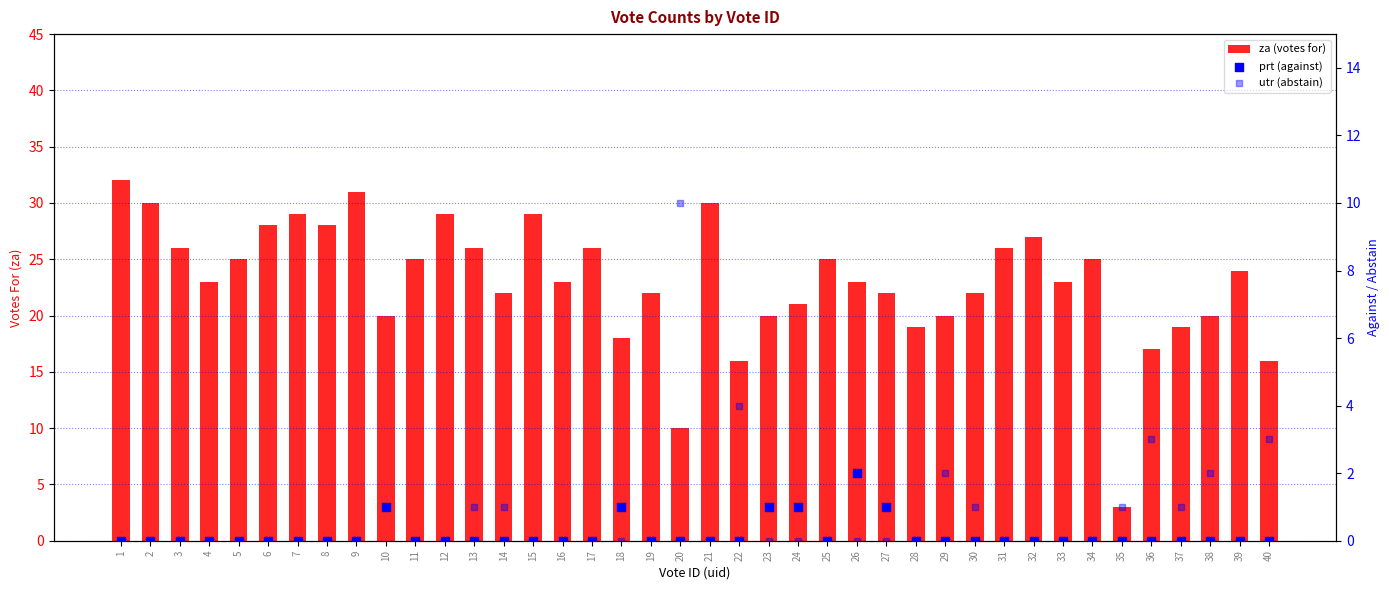

Which series reaches the maximum Y coordinate?

za (votes for)